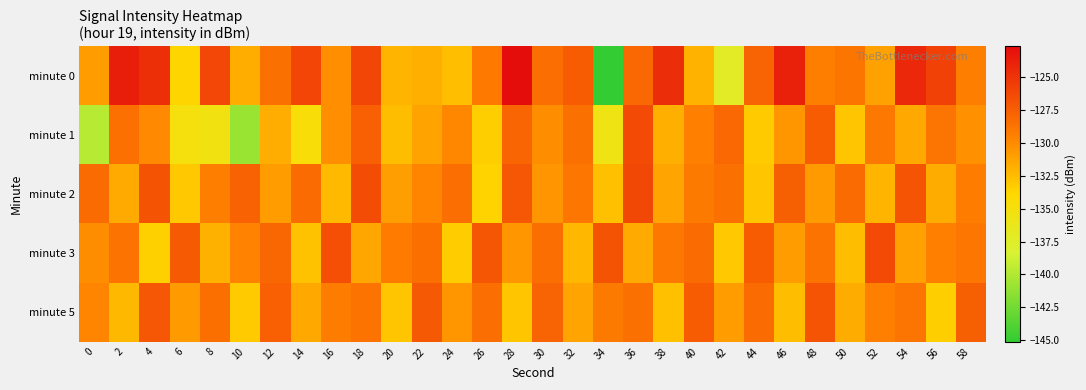

At which category is the sum across all series the highest?

18